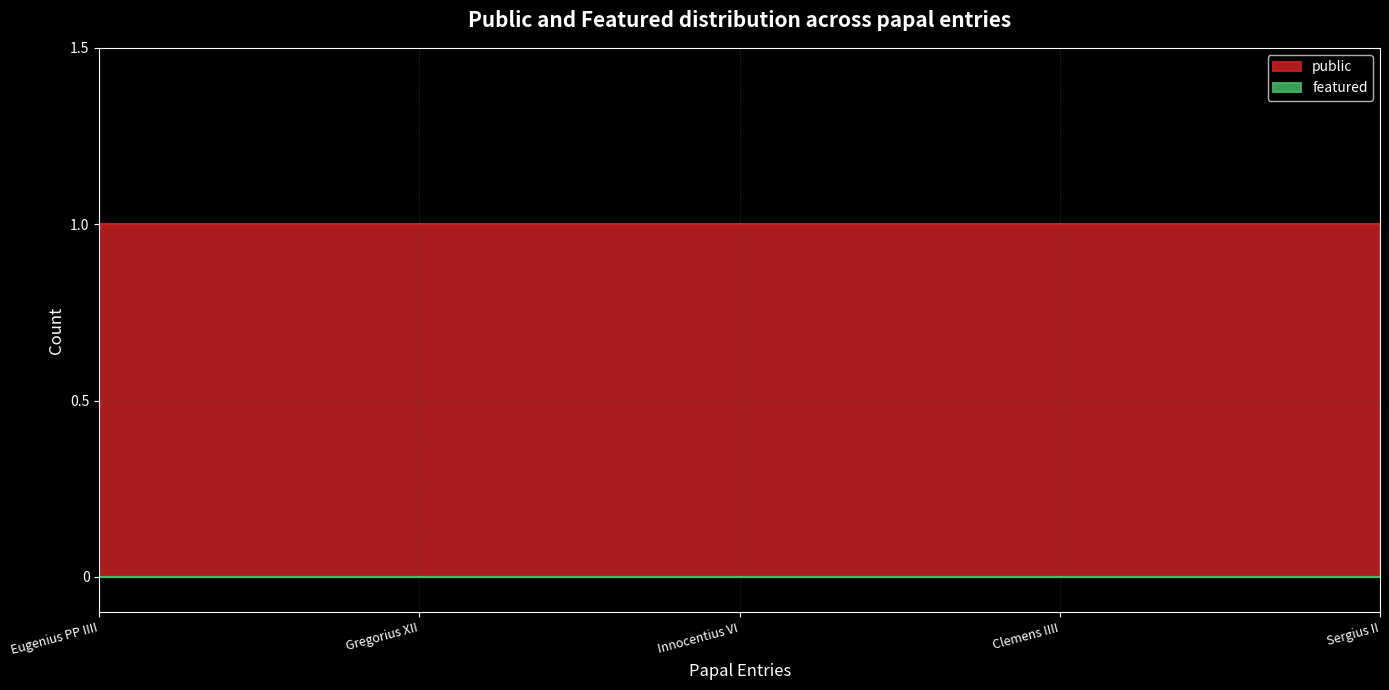

Rank the series by their average value, from highest to lowest.

public, featured